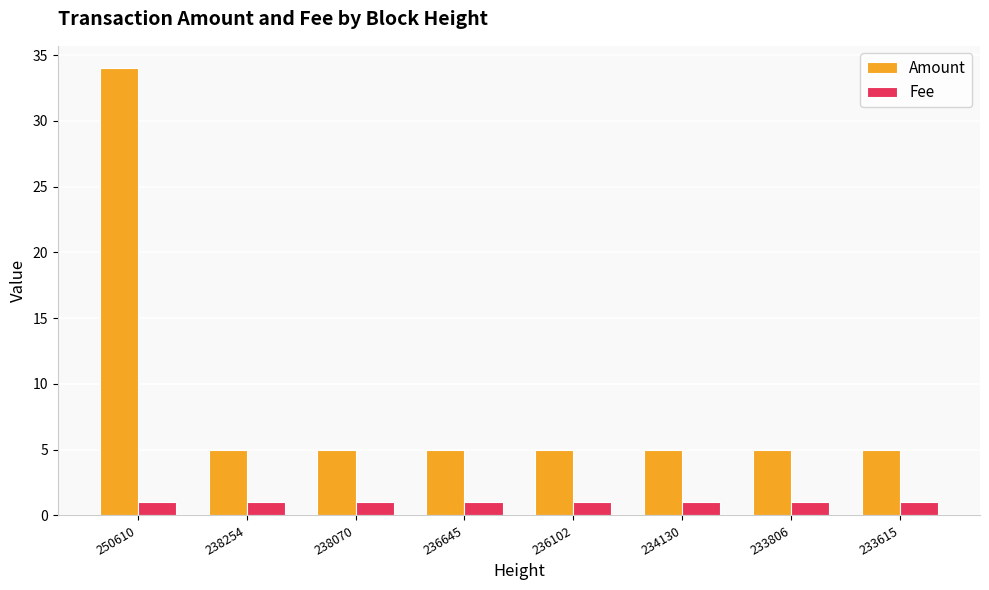

What is the value of the Amount bar at the 6th from the left?

5